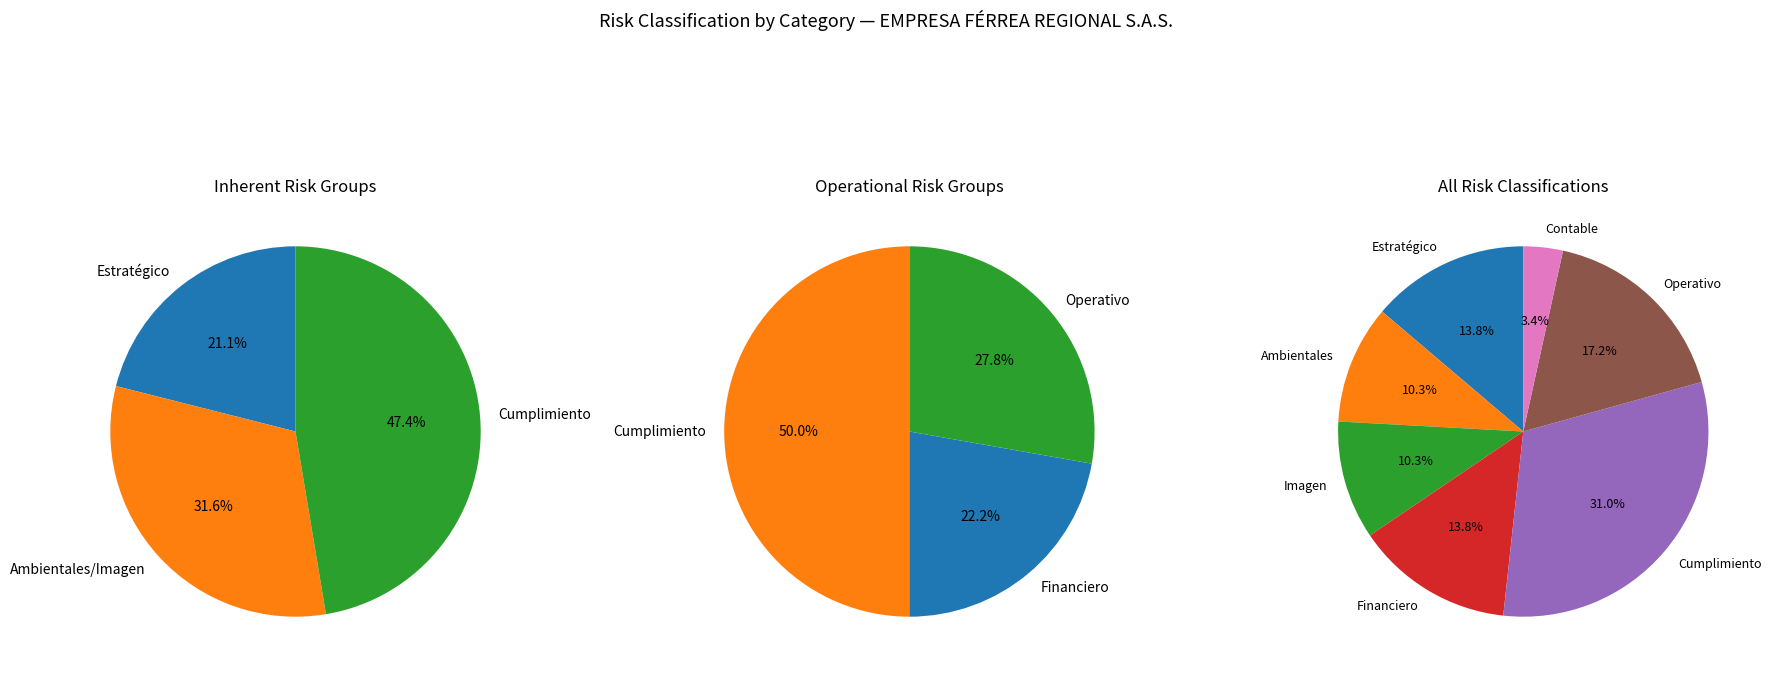

What percentage is the Ambientales slice, to the nearest percent?

10%